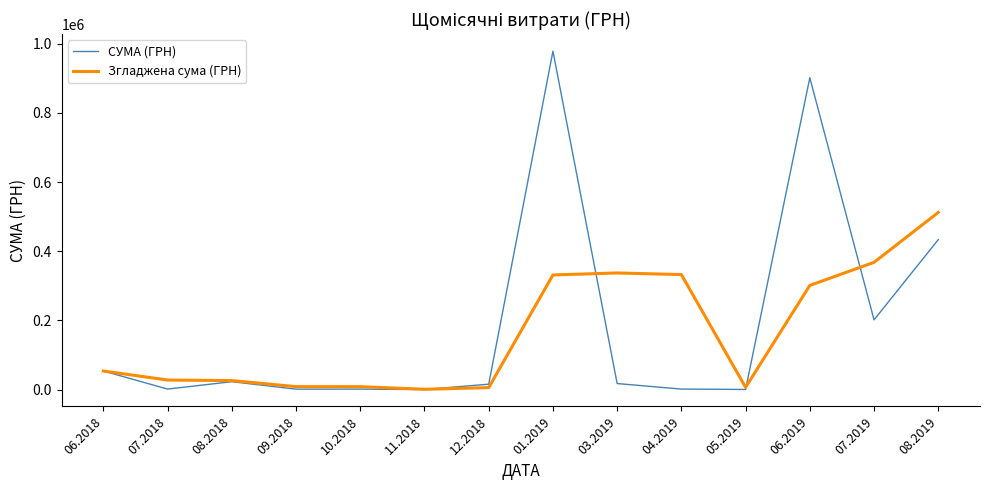

List the series in order of their peak value, highest first.

СУМА (ГРН), Згладжена сума (ГРН)